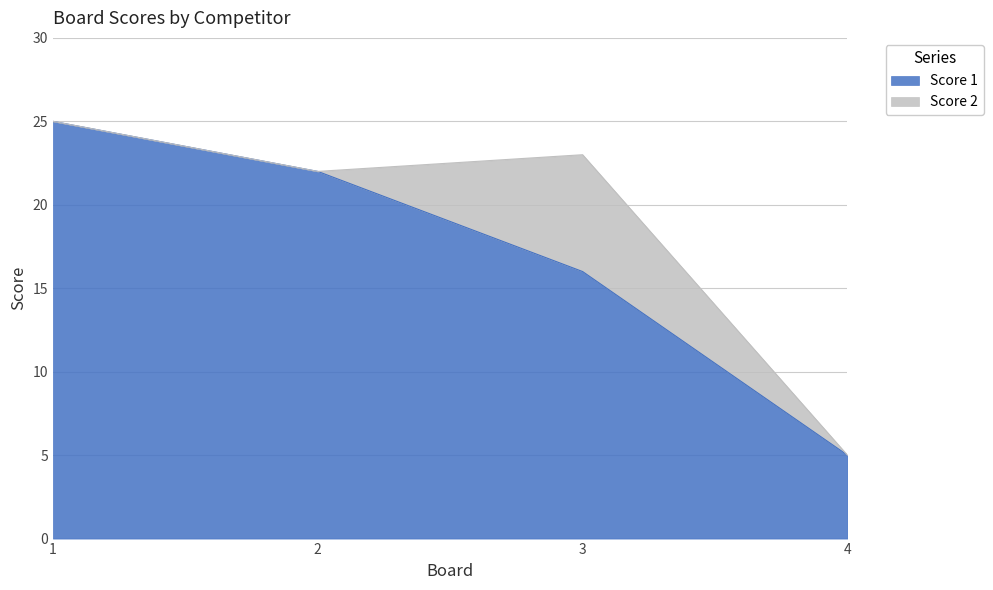

What is the ratio of the value at 1 to the value at 2?

1.1